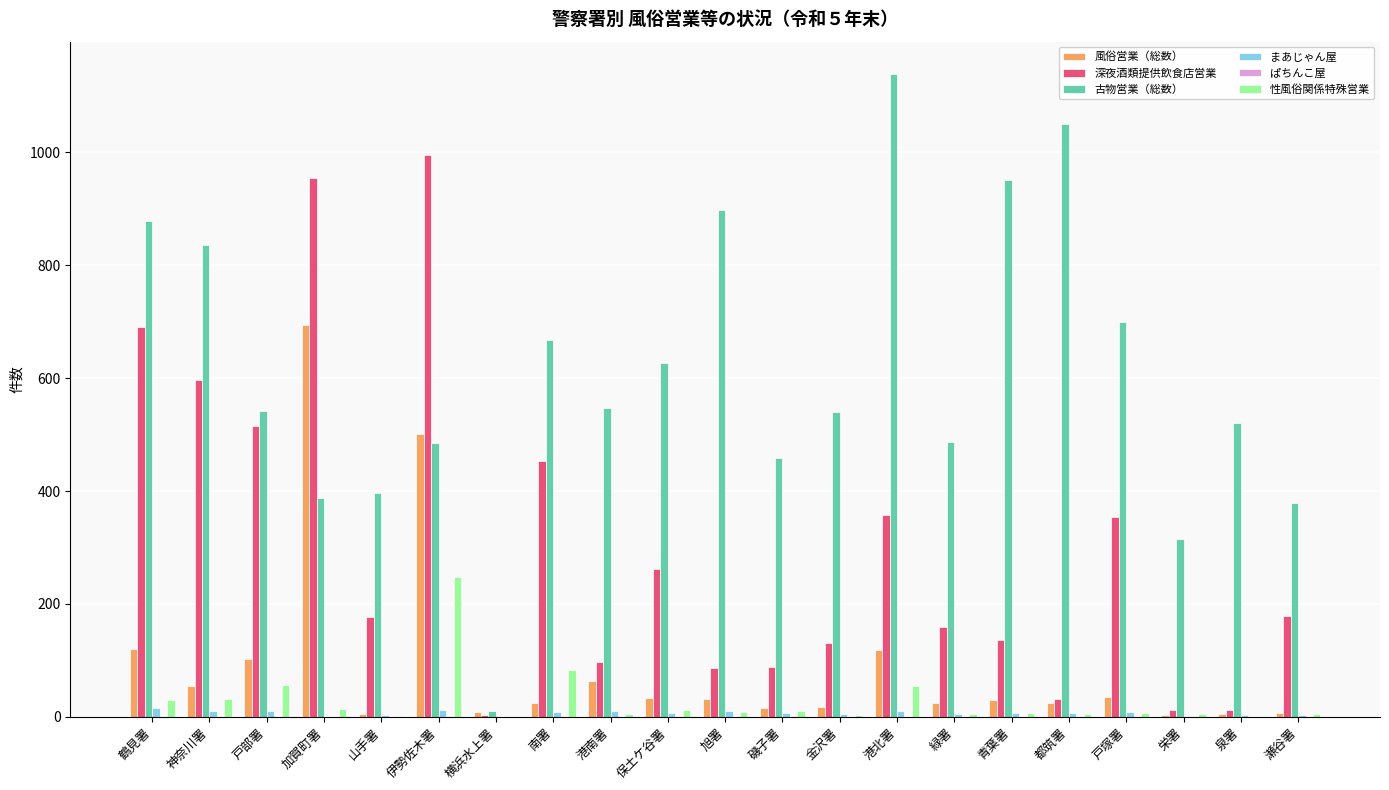

Which label corresponds to the largest value in the chart?

港北署